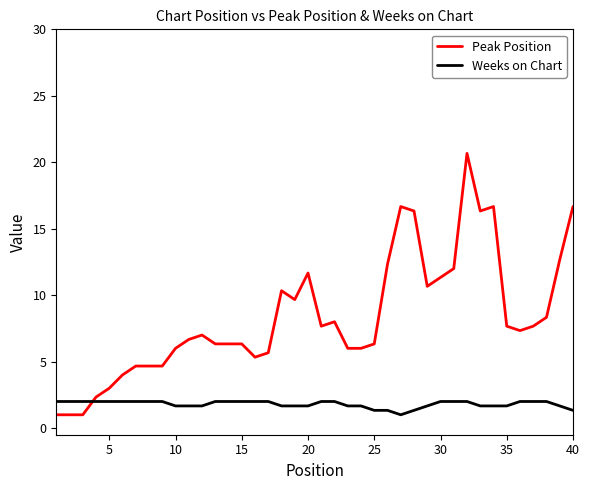

Which series has the widest spread of values?

Peak Position